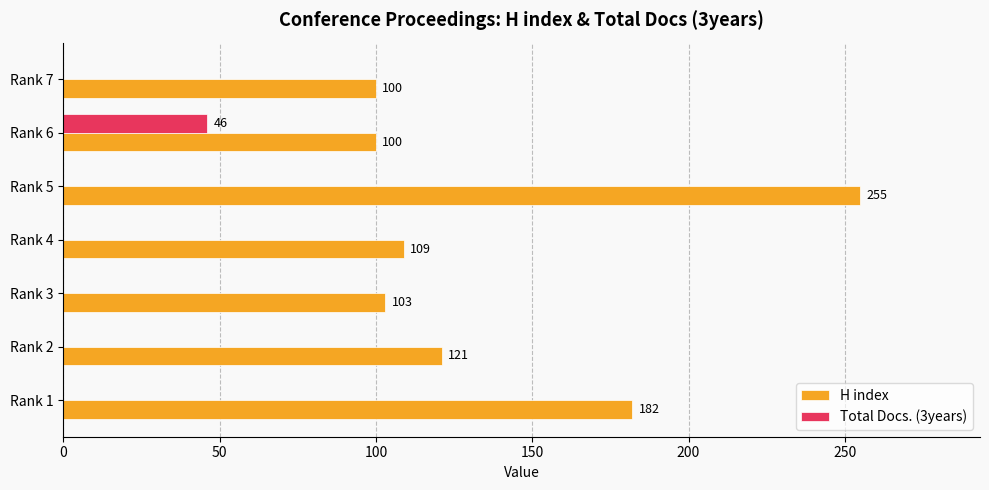

At which category is the sum across all series the highest?

Rank 5